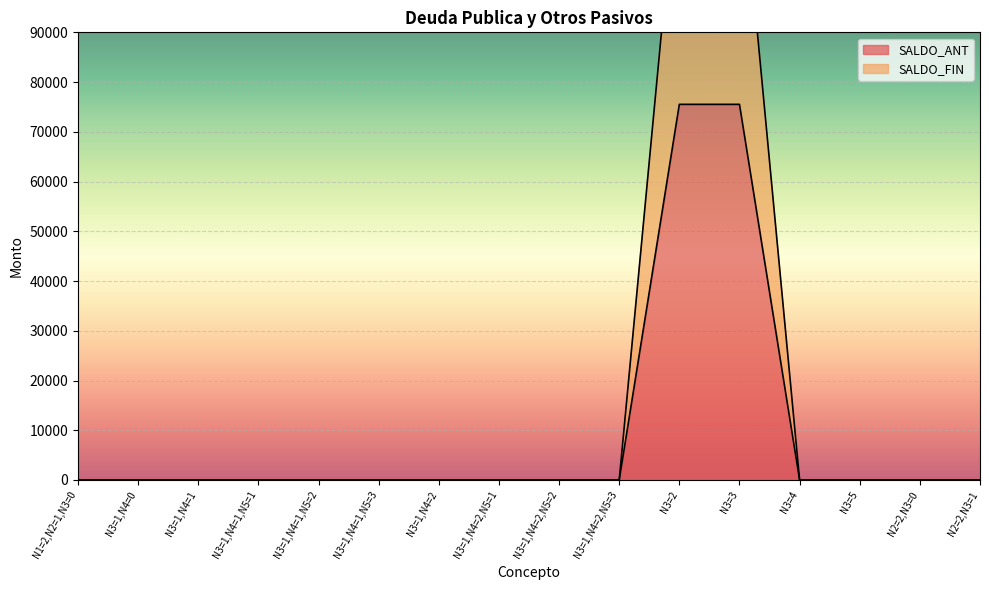

What is the label of the 8th point from the left?

N3=1,N4=2,N5=1